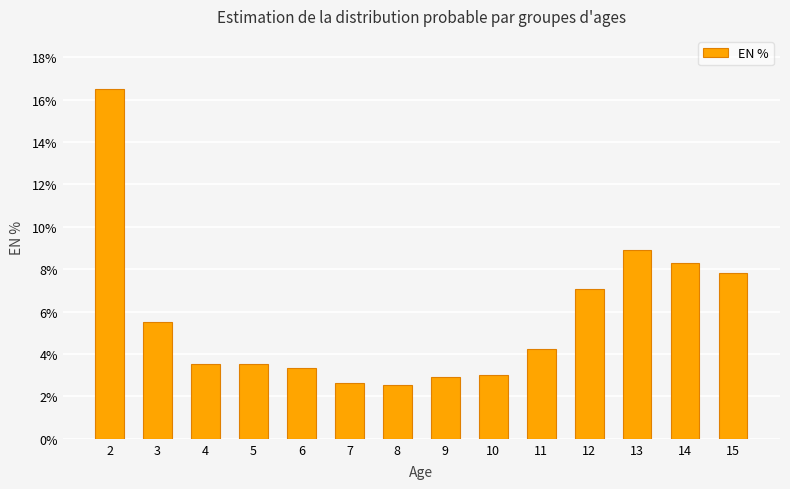

Read the value at 6.

3.3